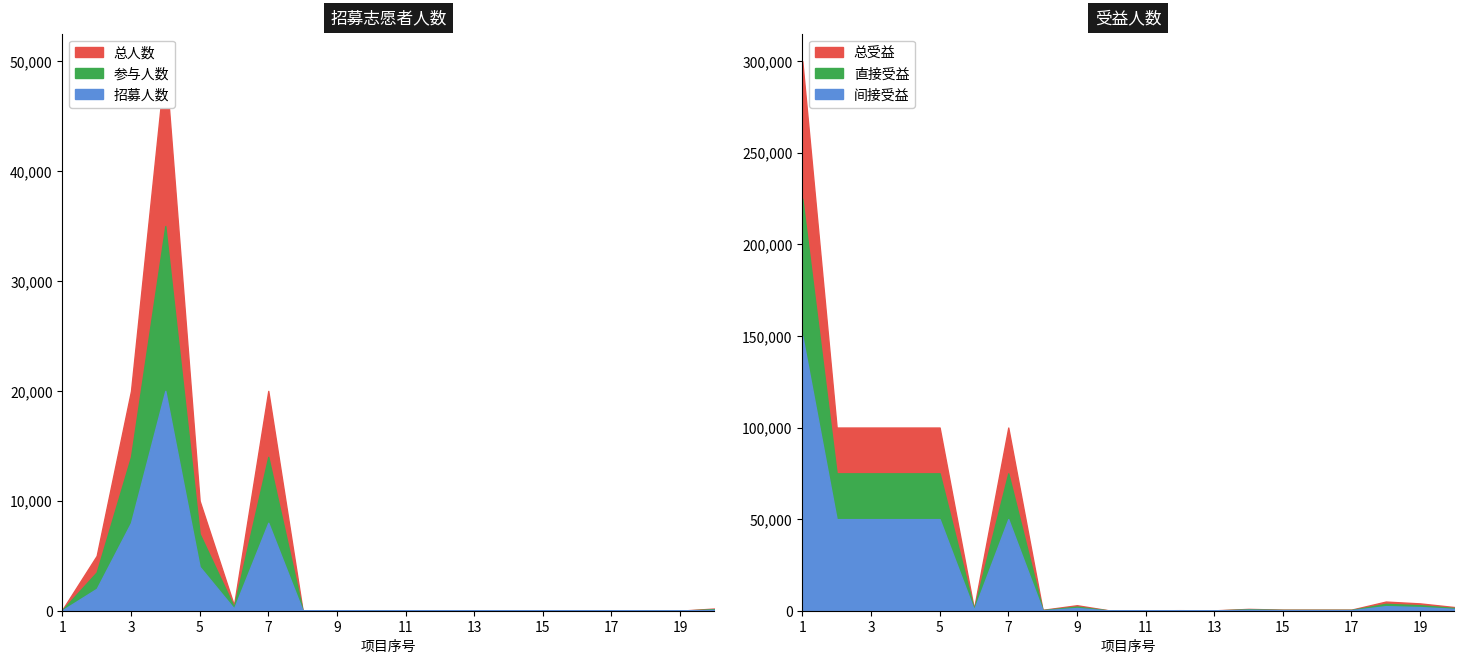

What is the value of the 受益人数 point at the 7th from the left?

100000